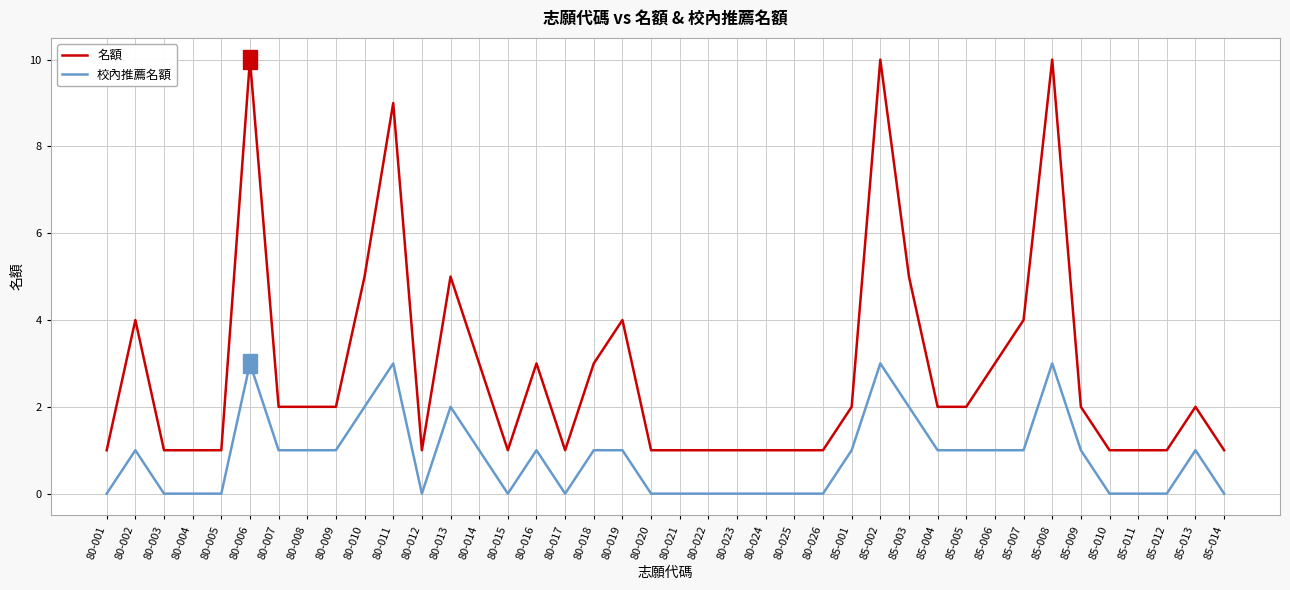

What position from the left is 80-008?

8